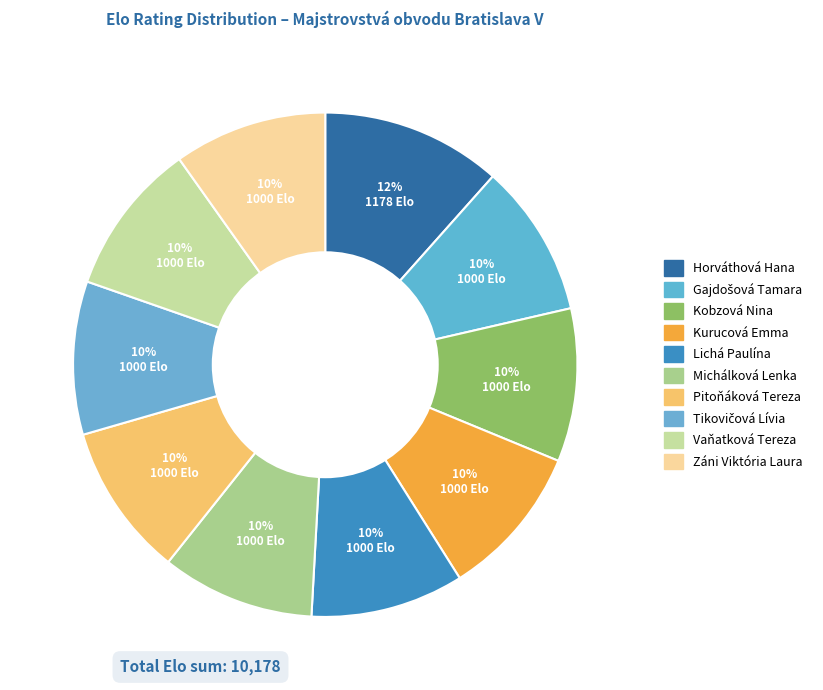

What percentage is the Lichá Paulína slice, to the nearest percent?

10%